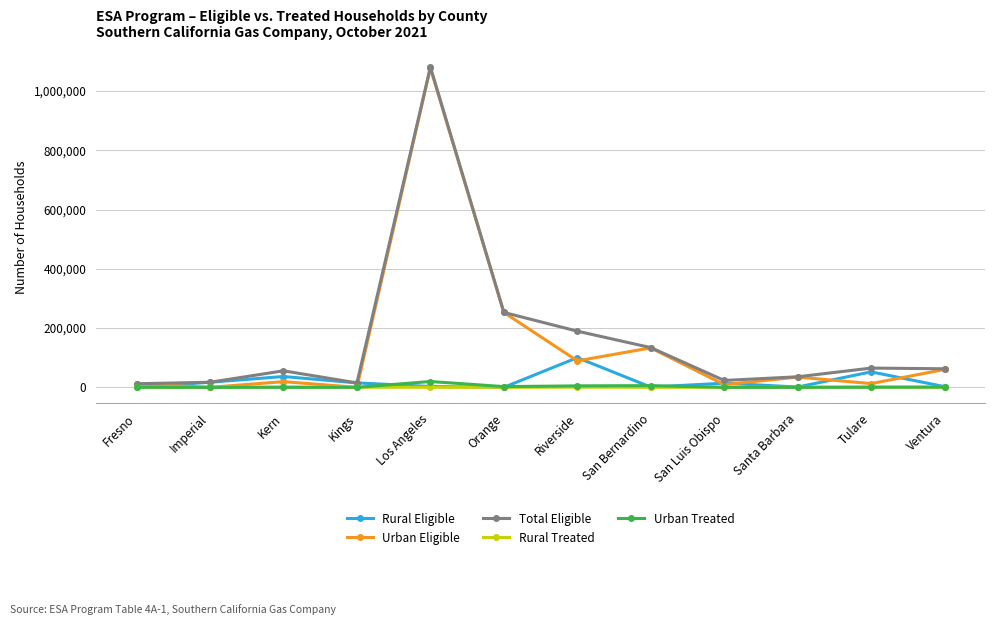

What is the maximum value shown in the chart?

1080895